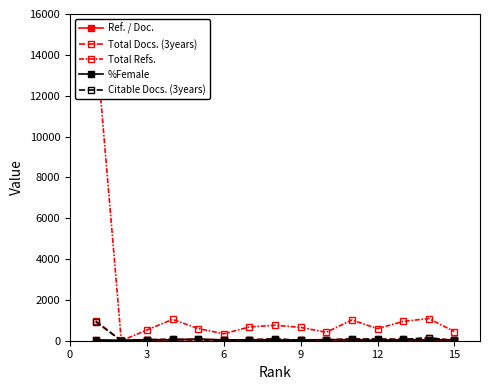

Count the number of data series in this chart.

5